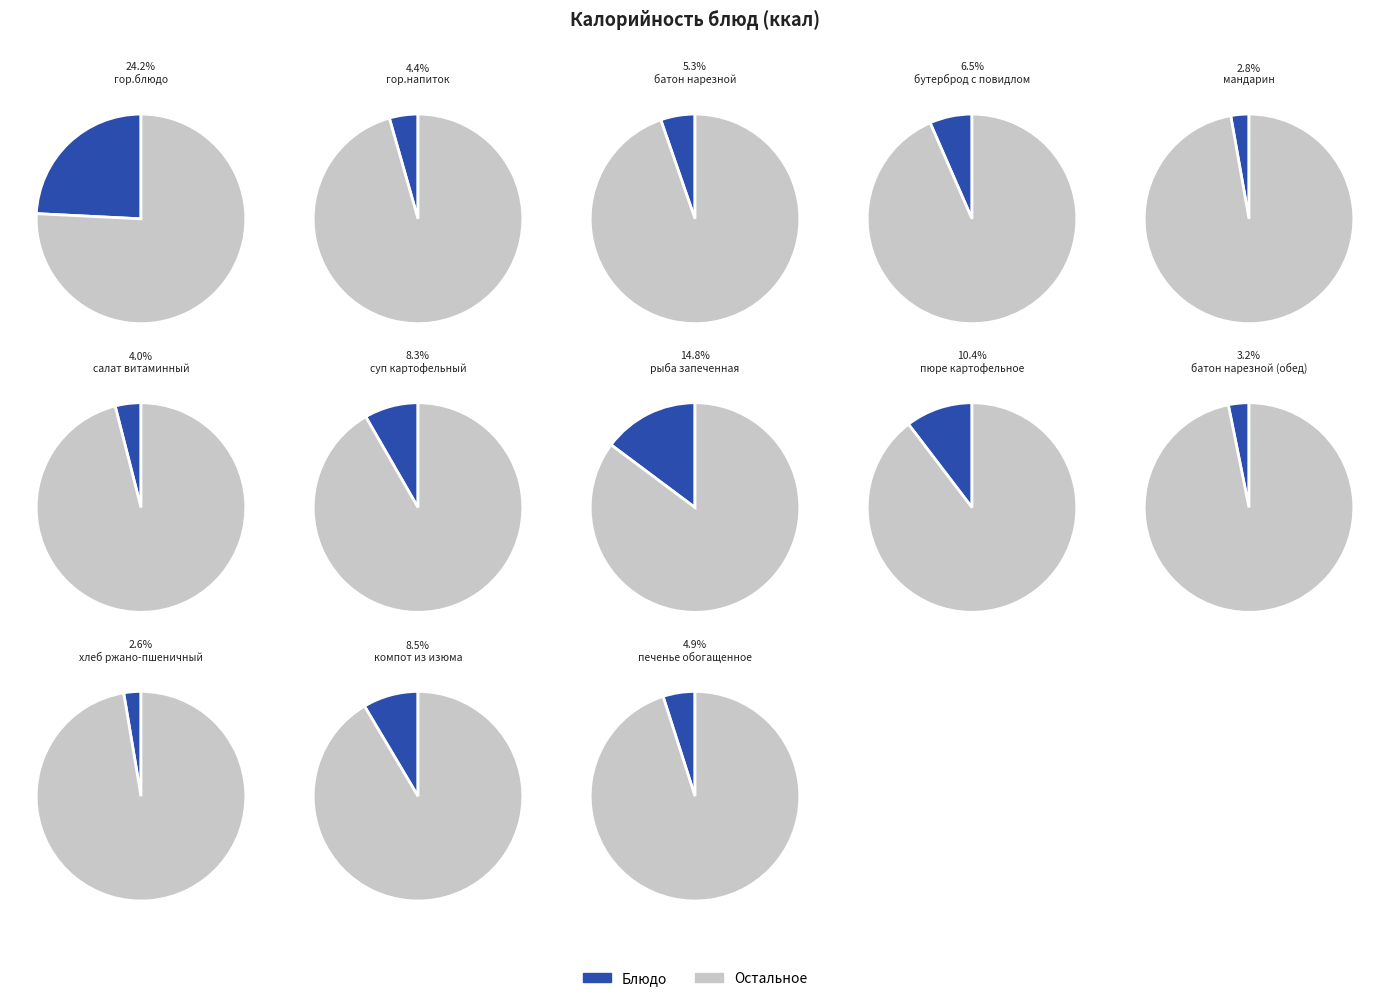

What is the smallest slice in the pie chart?

хлеб ржано-пшеничный